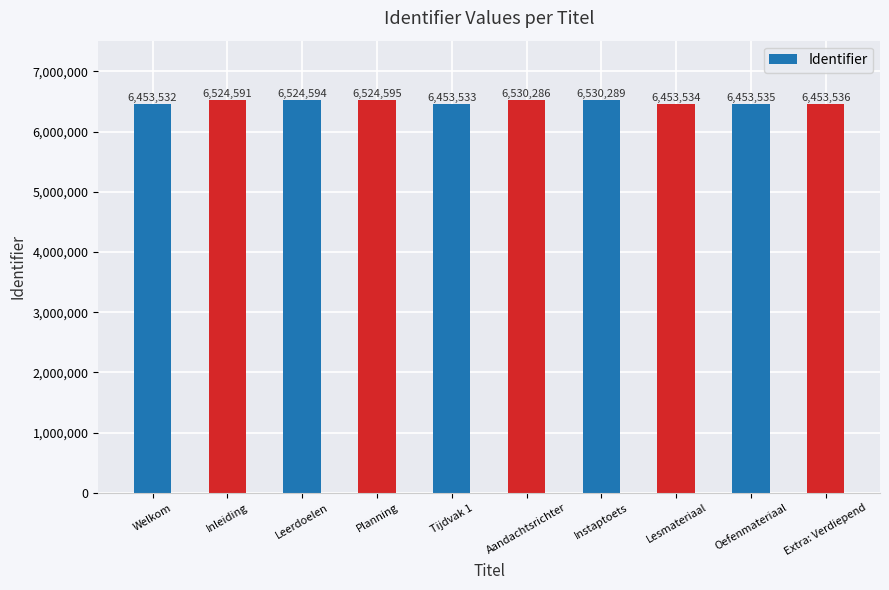

Which has a higher value, Planning or Tijdvak 1?

Planning